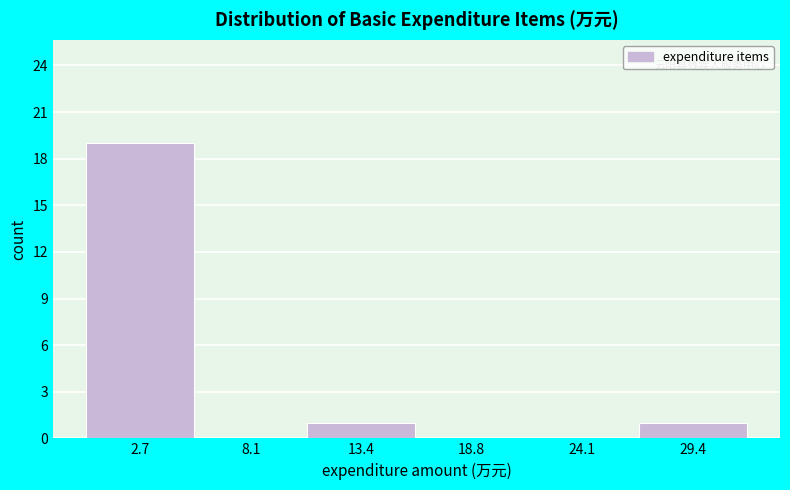

Which range on the x-axis has the tallest bar?

0 to 5